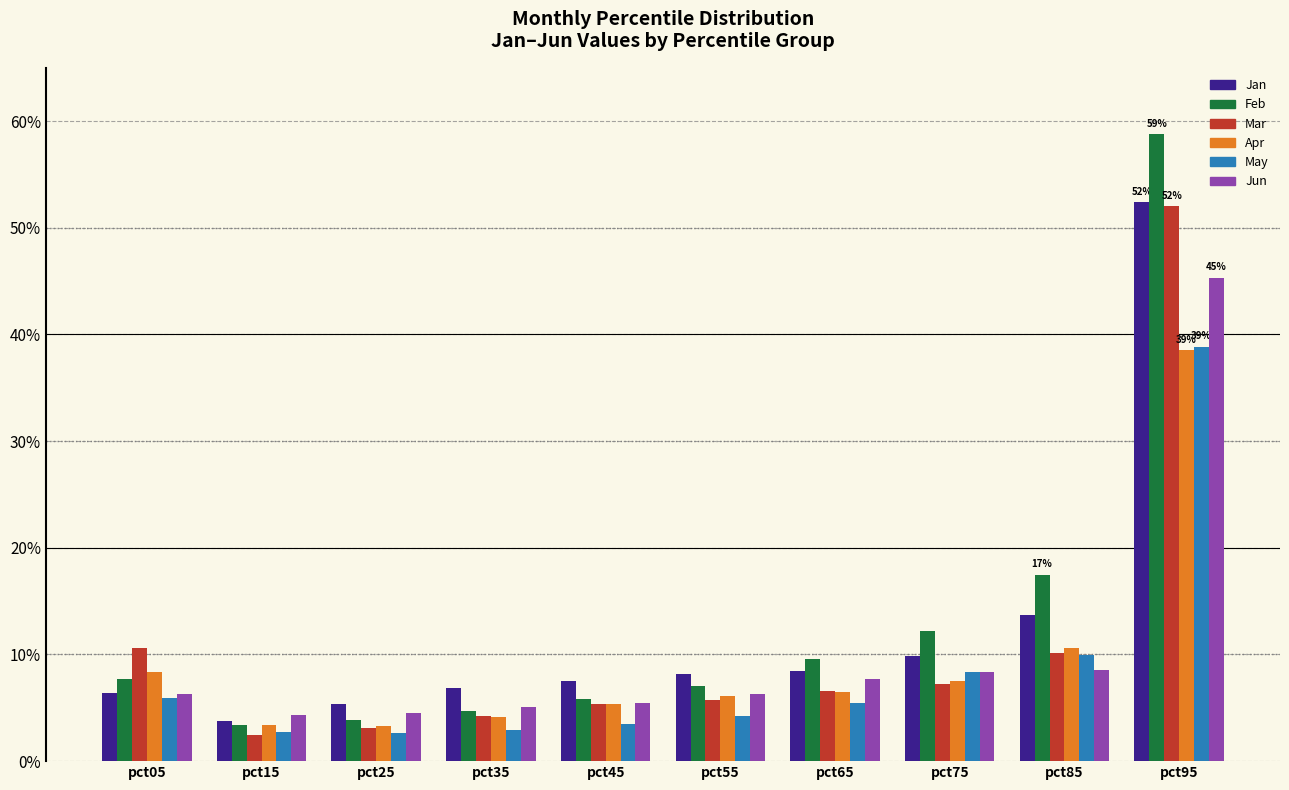

Which label corresponds to the largest value in the chart?

pct95